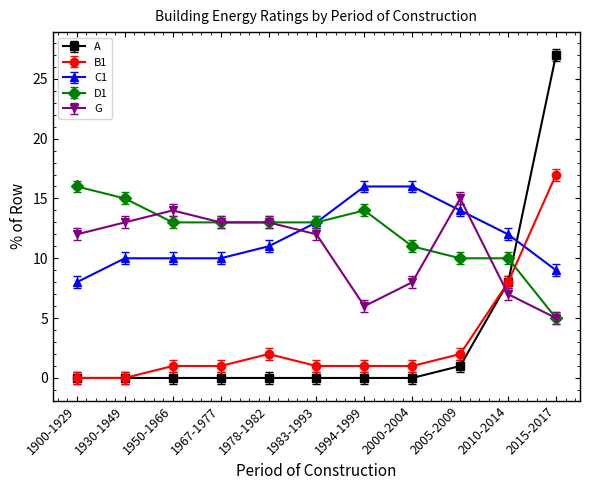

Does the chart have visible grid lines?

No